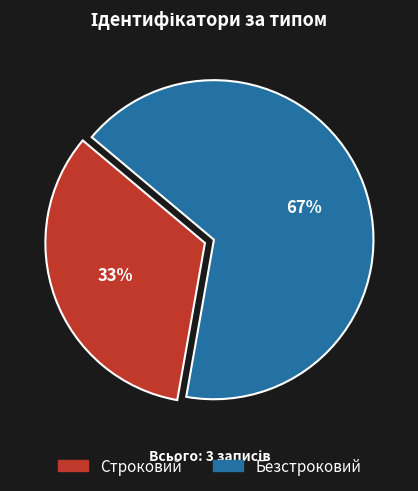

How many segments does this pie chart have?

2